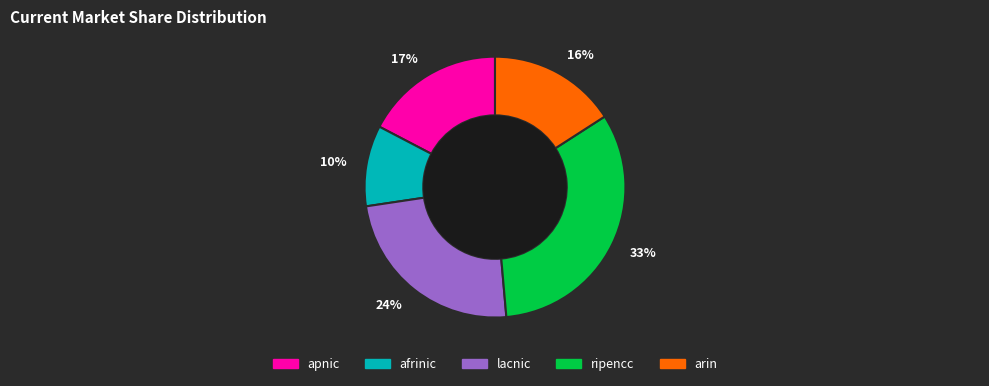

Which slice is the largest?

33%